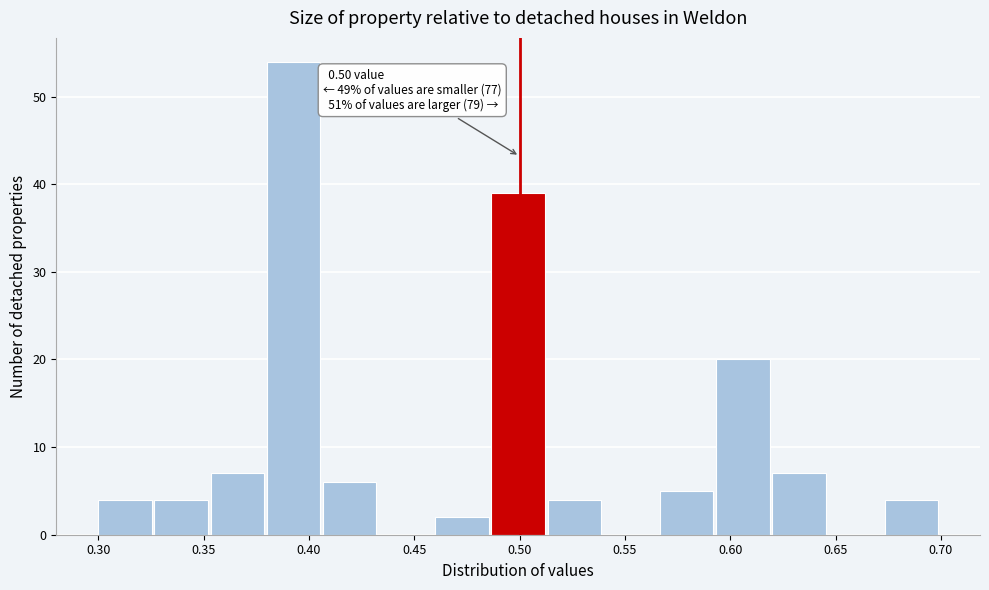

Which range on the x-axis has the tallest bar?

0.380 to 0.405